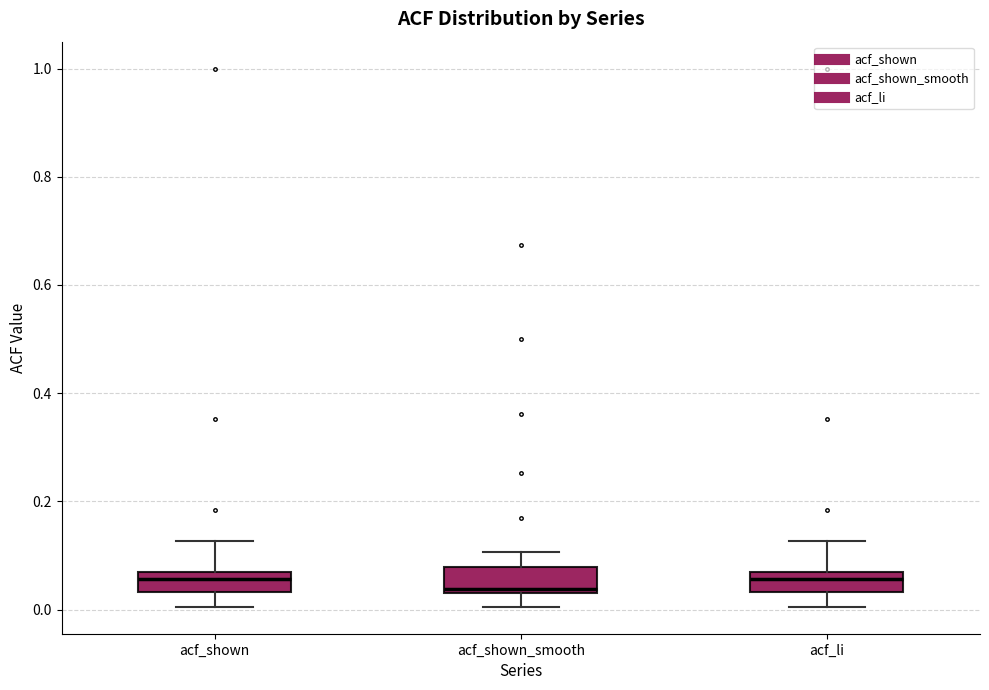

Reading left to right, transcribe this box plot: for each box, give where its median line is, the range the box spans, and where its two whiskers end, as read against the y-axis. The values are not printed on the chart, so give them approximately, as read against the axis.

acf_shown: median 0.06, box 0.04 to 0.08, whiskers 0.00 to 0.12
acf_shown_smooth: median 0.04 (just above the box's lower edge), box 0.04 to 0.08, whiskers 0.00 to 0.10
acf_li: median 0.06, box 0.04 to 0.08, whiskers 0.00 to 0.12